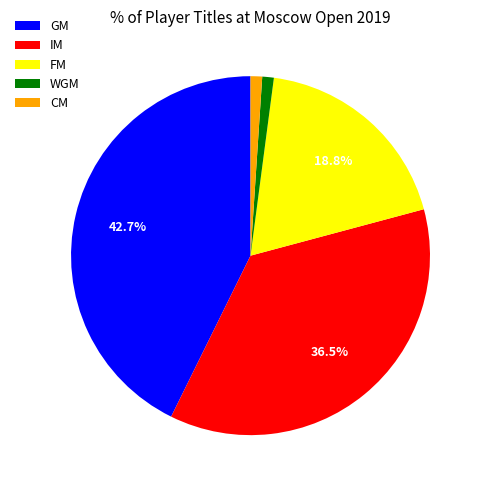

Is there any slice that represents more than half of the pie?

No